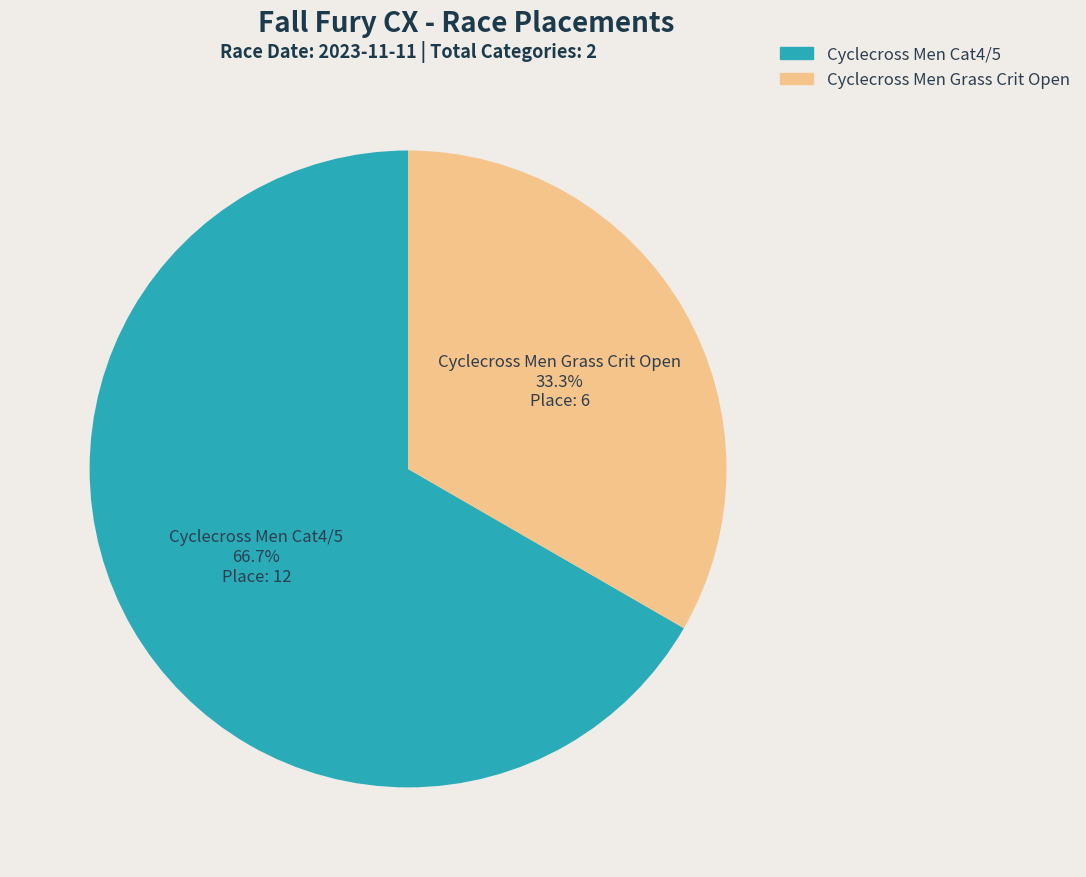

Approximately how many times larger is the value at Cyclecross Men Grass Crit Open compared to Cyclecross Men Cat4/5?

0.5